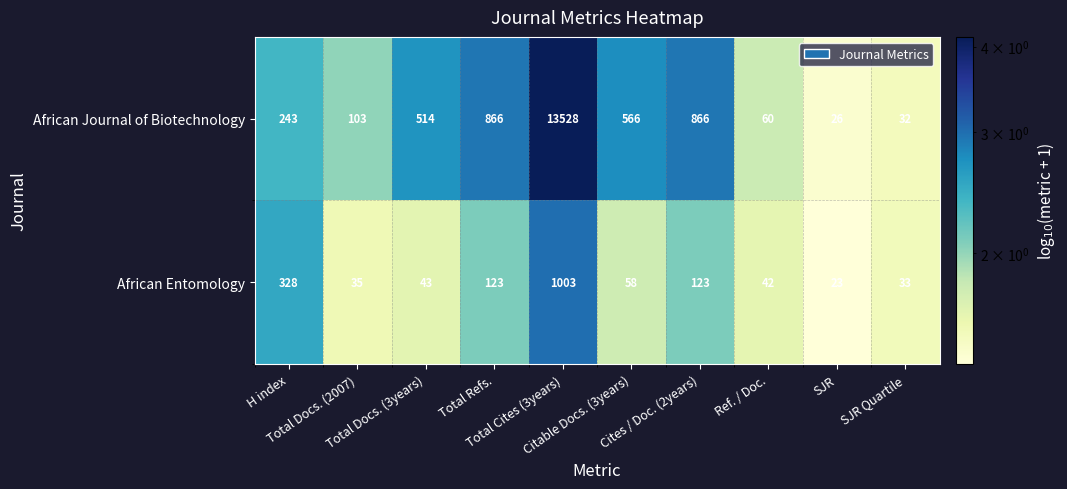

Which series has the widest spread of values?

African Journal of Biotechnology